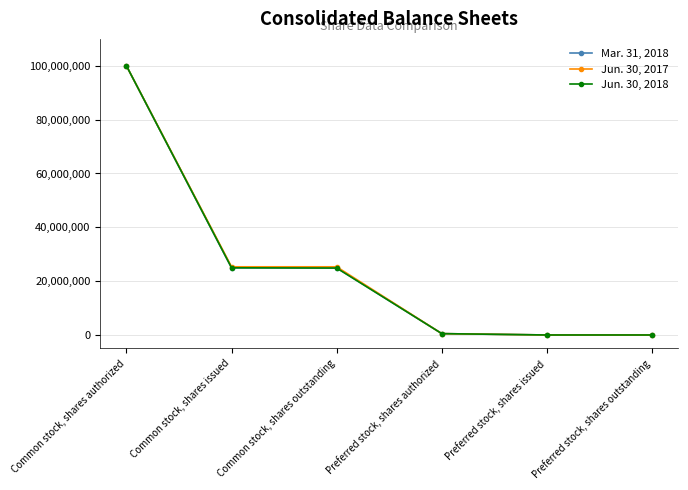

What are all the series names shown in the legend?

Mar. 31, 2018, Jun. 30, 2017, Jun. 30, 2018